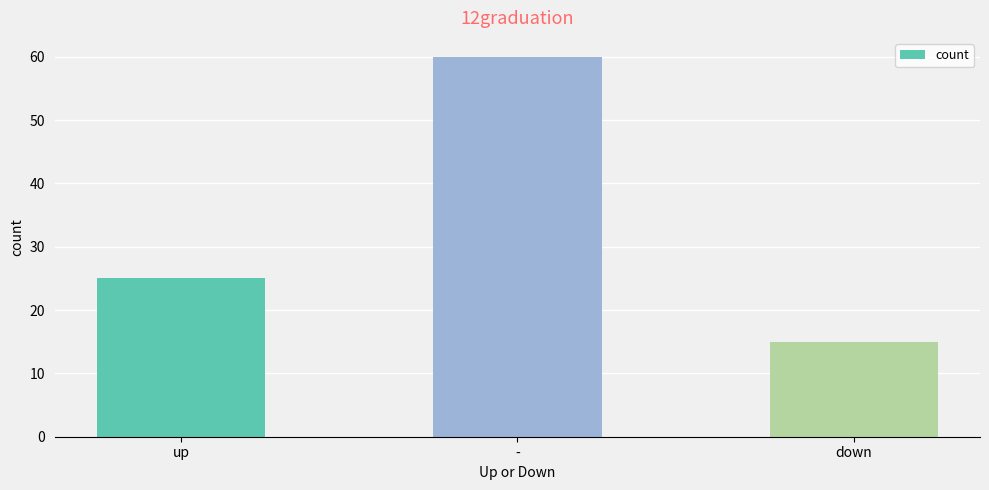

What value does the data have at -?

60